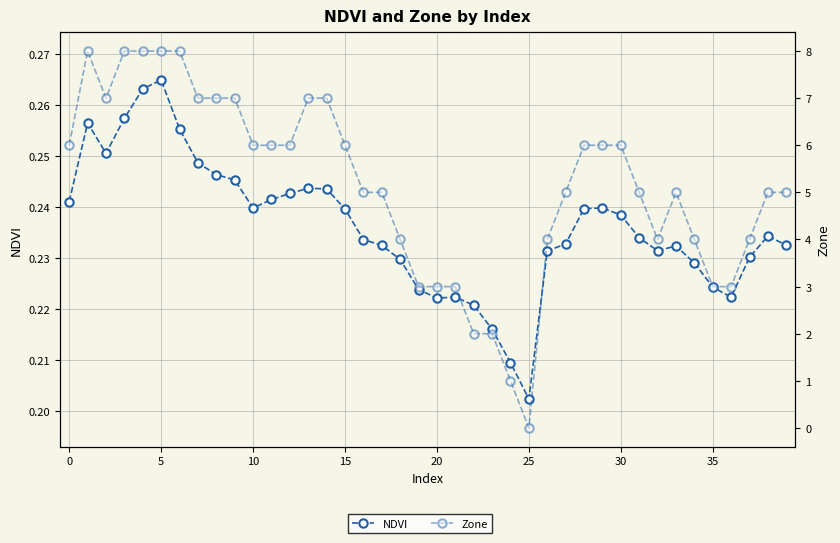

Rank the series at 30 from highest to lowest value.

Zone, NDVI